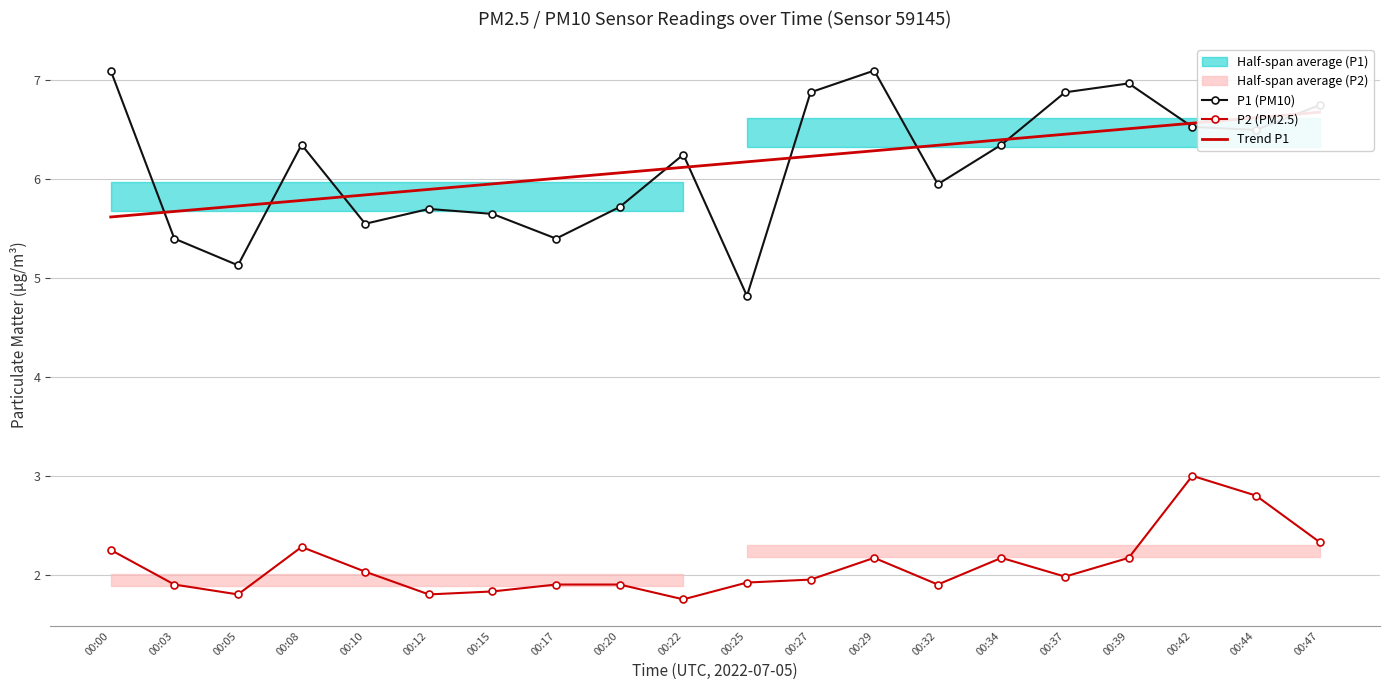

What is the difference between the maximum and second lowest values in the P2 (PM2.5) series?

1.2